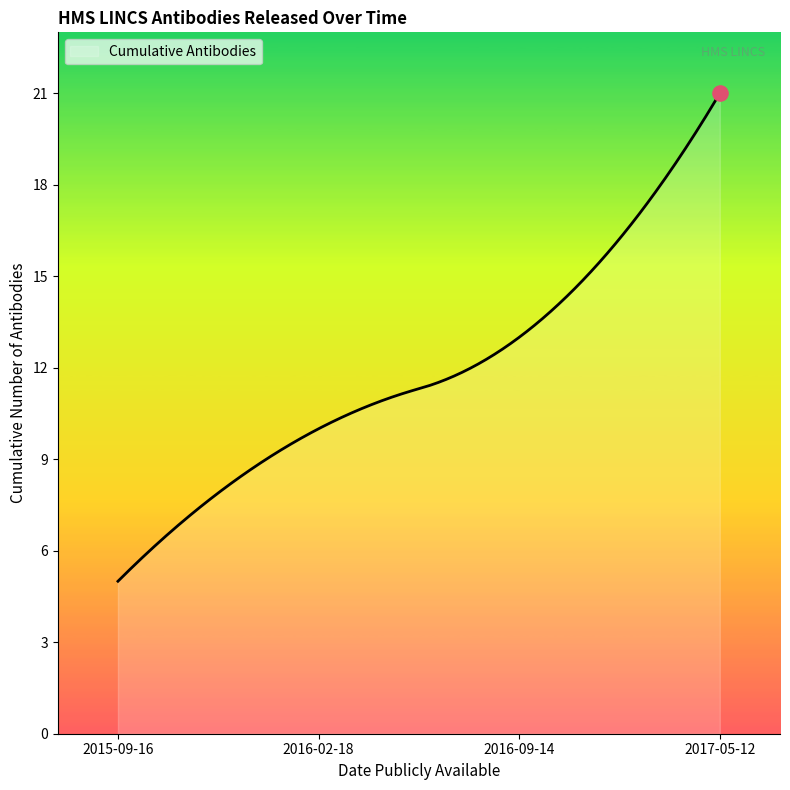

What is the smallest value displayed?

5.0